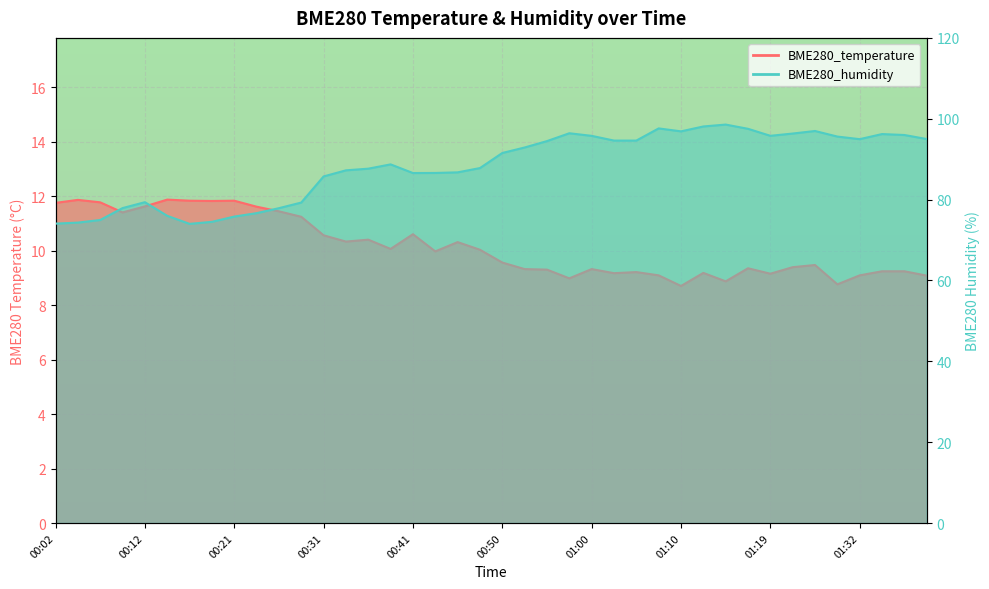

Reading left to right, what are all the values shown in this chart?

BME280_temperature: 00:02=11.8	00:04=11.9	00:07=11.8	00:09=11.4	00:12=11.6	00:14=11.9	00:16=11.8	00:19=11.8	00:21=11.8	00:24=11.6	00:26=11.4	00:29=11.2	00:31=10.6	00:33=10.3	00:36=10.4	00:38=10.1	00:41=10.6	00:43=10.0	00:45=10.3	00:48=10.0	00:50=9.6	00:53=9.3	00:55=9.3	00:58=9.0	01:00=9.3	01:02=9.2	01:05=9.2	01:07=9.1	01:10=8.7	01:12=9.2	01:15=8.9	01:17=9.3	01:19=9.2	01:22=9.4	01:27=9.5	01:29=8.8	01:32=9.1	01:34=9.2	01:37=9.2	01:39=9.1
BME280_humidity: 00:02=74.1	00:04=74.3	00:07=75.0	00:09=77.9	00:12=79.4	00:14=76.0	00:16=74.0	00:19=74.5	00:21=75.8	00:24=76.7	00:26=77.9	00:29=79.3	00:31=85.7	00:33=87.2	00:36=87.7	00:38=88.7	00:41=86.6	00:43=86.6	00:45=86.7	00:48=87.8	00:50=91.5	00:53=92.9	00:55=94.5	00:58=96.4	01:00=95.8	01:02=94.6	01:05=94.6	01:07=97.6	01:10=96.9	01:12=98.1	01:15=98.6	01:17=97.5	01:19=95.8	01:22=96.3	01:27=97.0	01:29=95.6	01:32=95.0	01:34=96.2	01:37=96.0	01:39=95.0